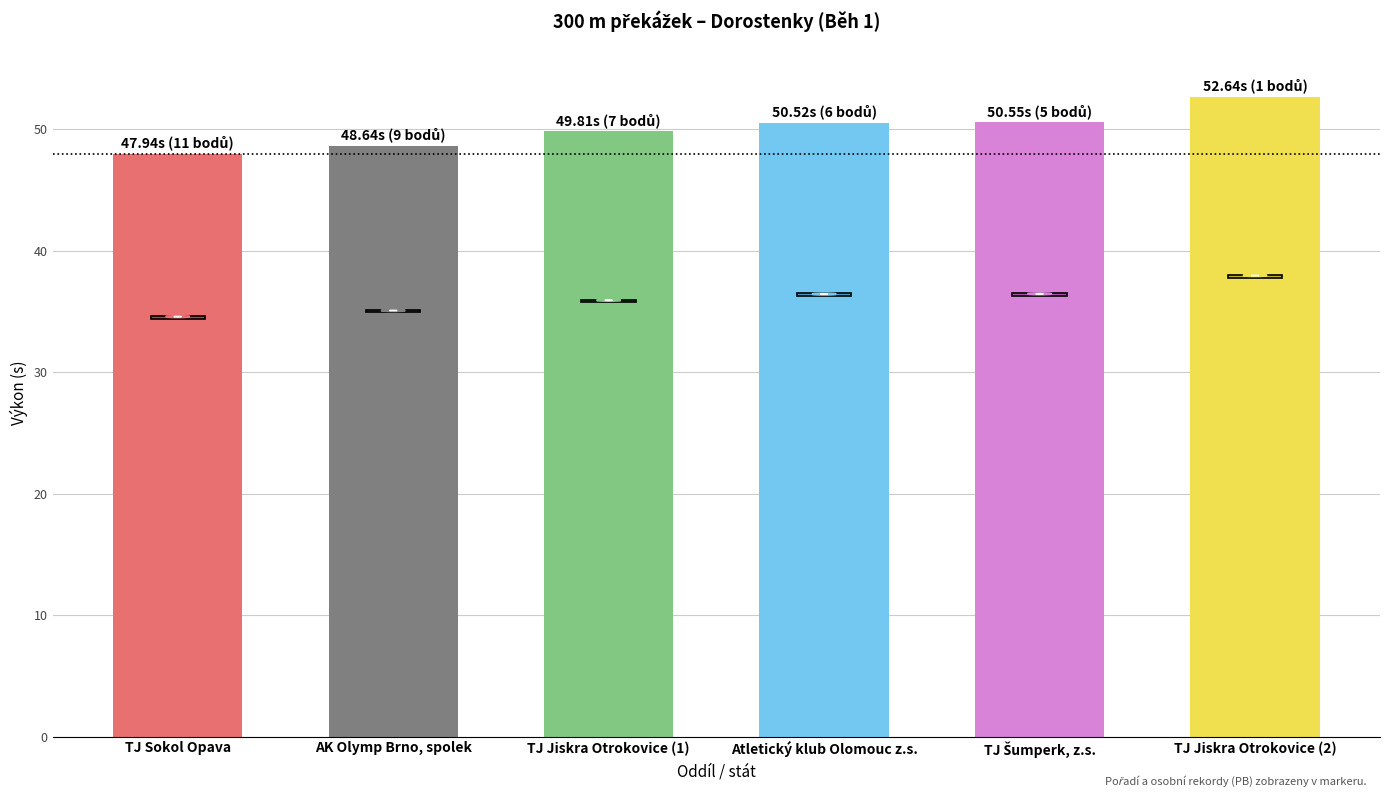

Read the value at Atletický klub Olomouc z.s..

50.5